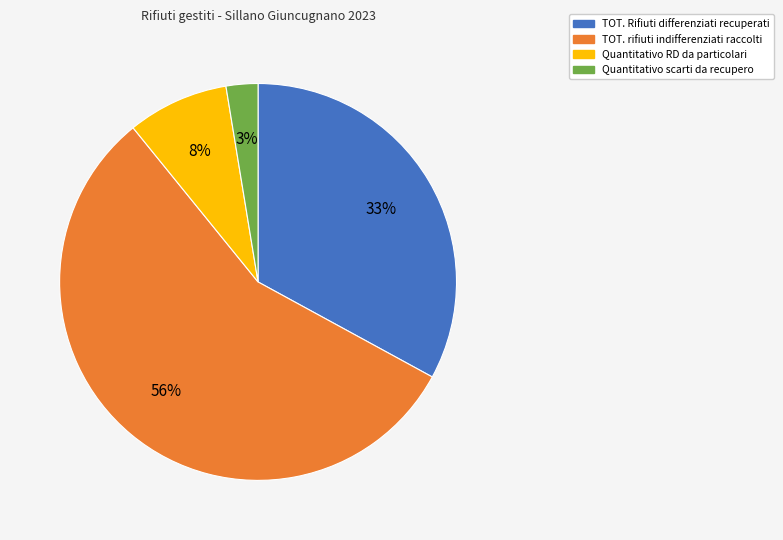

True or false: TOT. rifiuti indifferenziati raccolti accounts for 56% of the total.

True